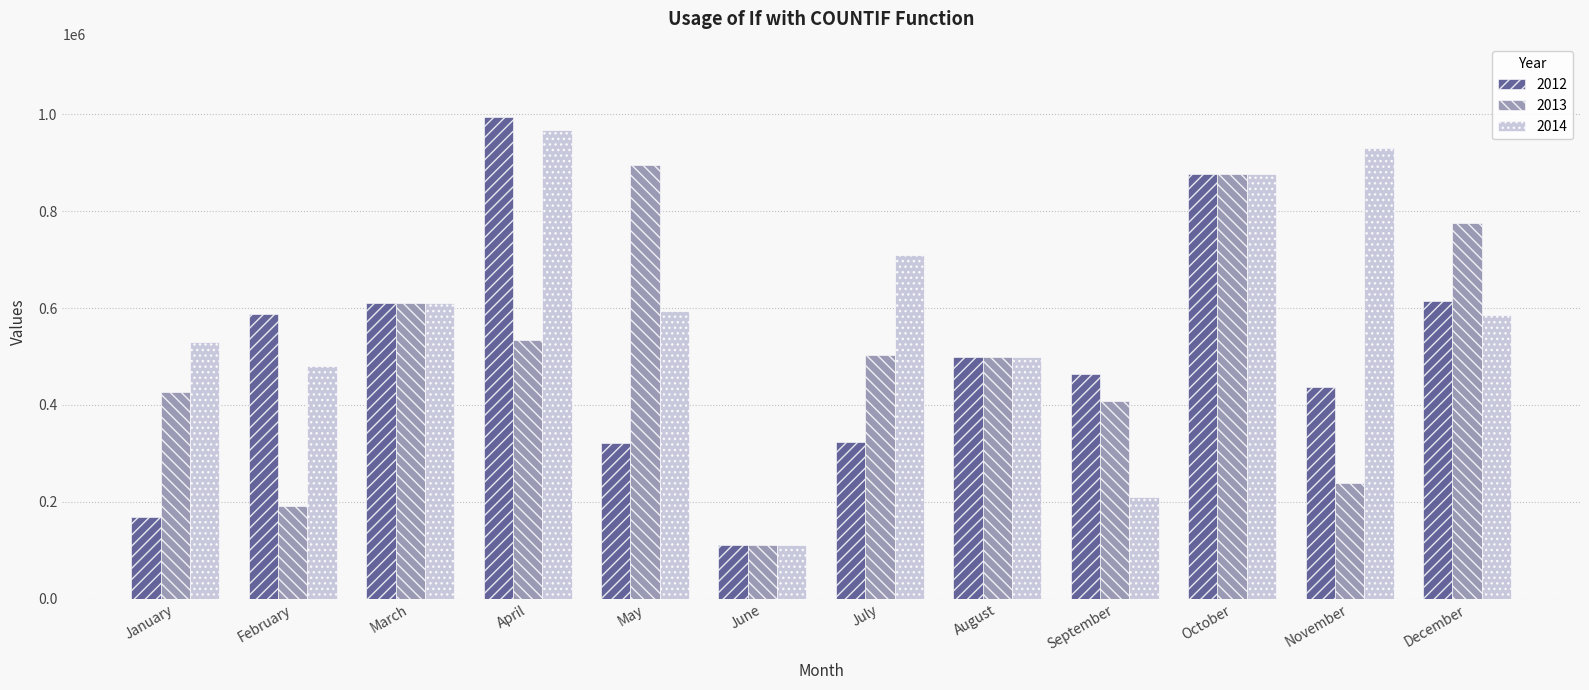

How many series are shown in this chart?

3